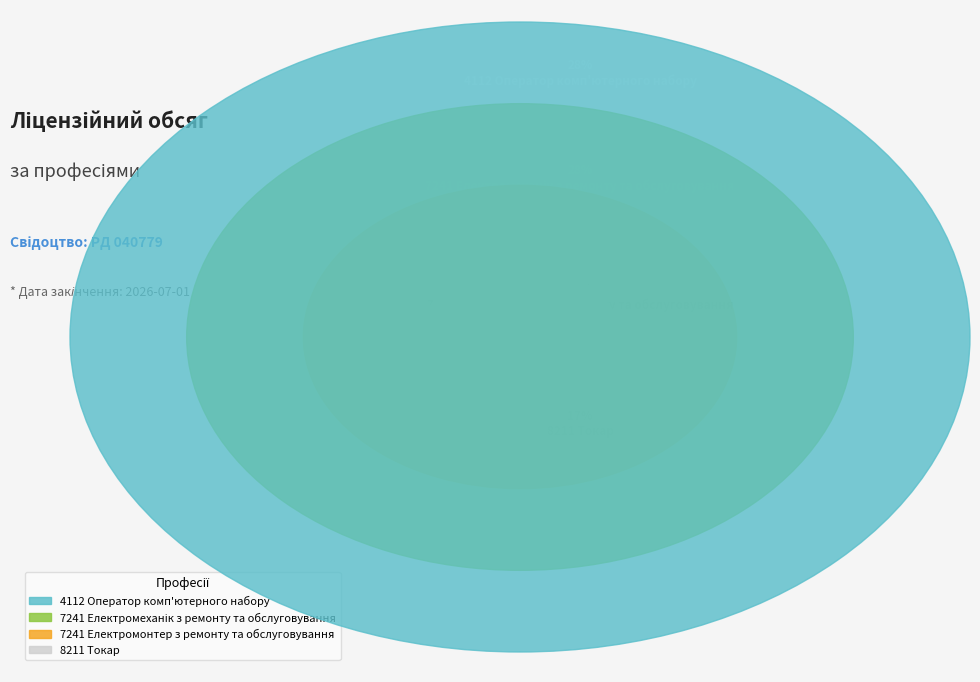

To the nearest percent, what portion does 4112 Оператор комп'ютерного набору represent?

28%